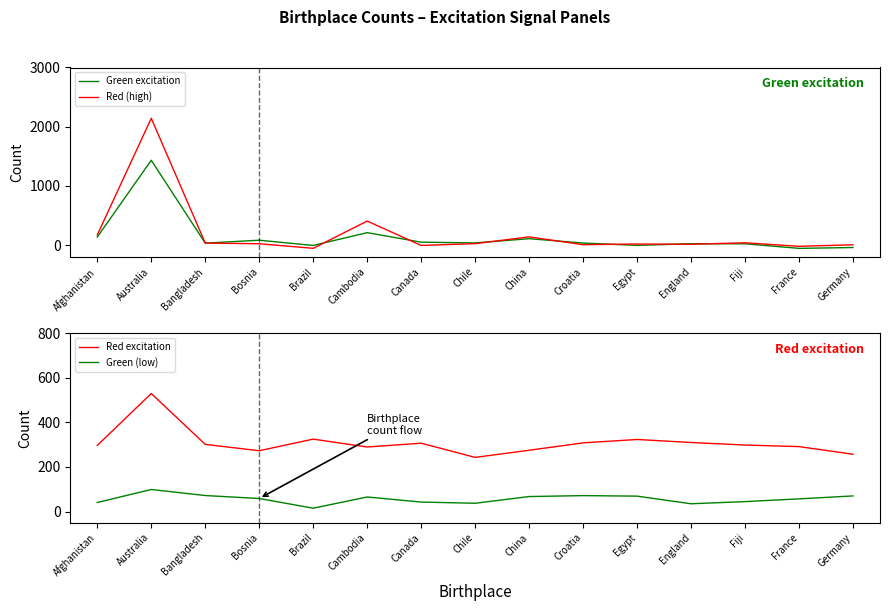

What is the lowest value of the Green (low) series?

14.8